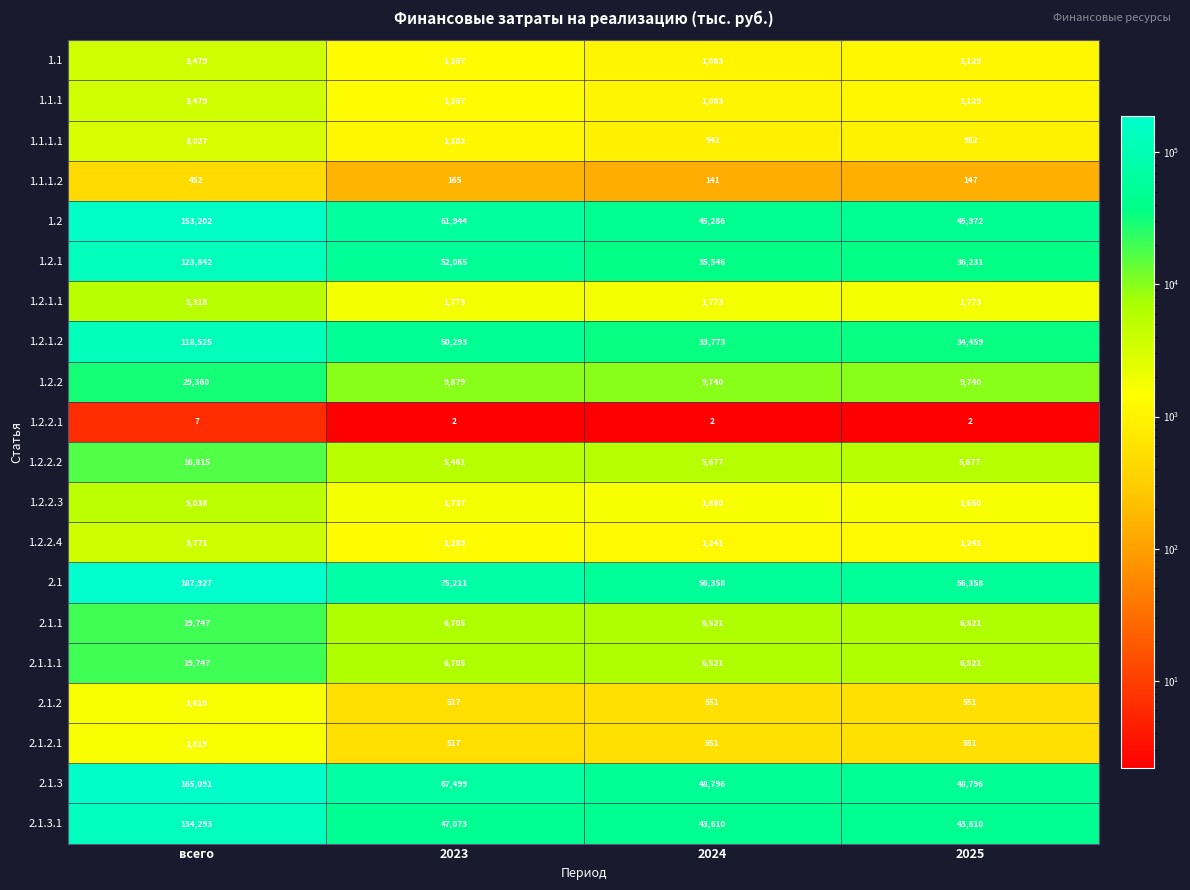

How many values in the 1.1.1.1 series are below 1102?

2